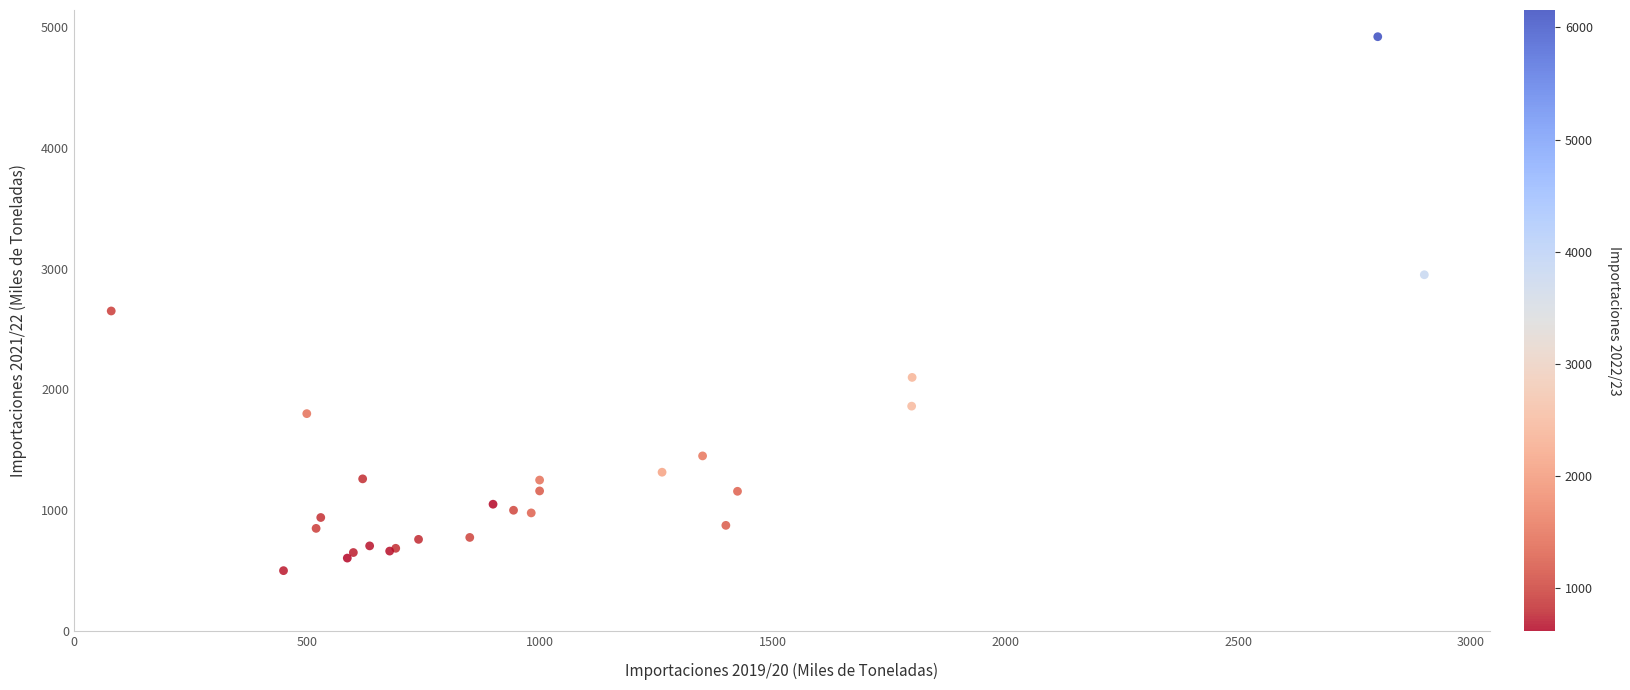

What Y value in the scatter plot is closest to 2710?

2650